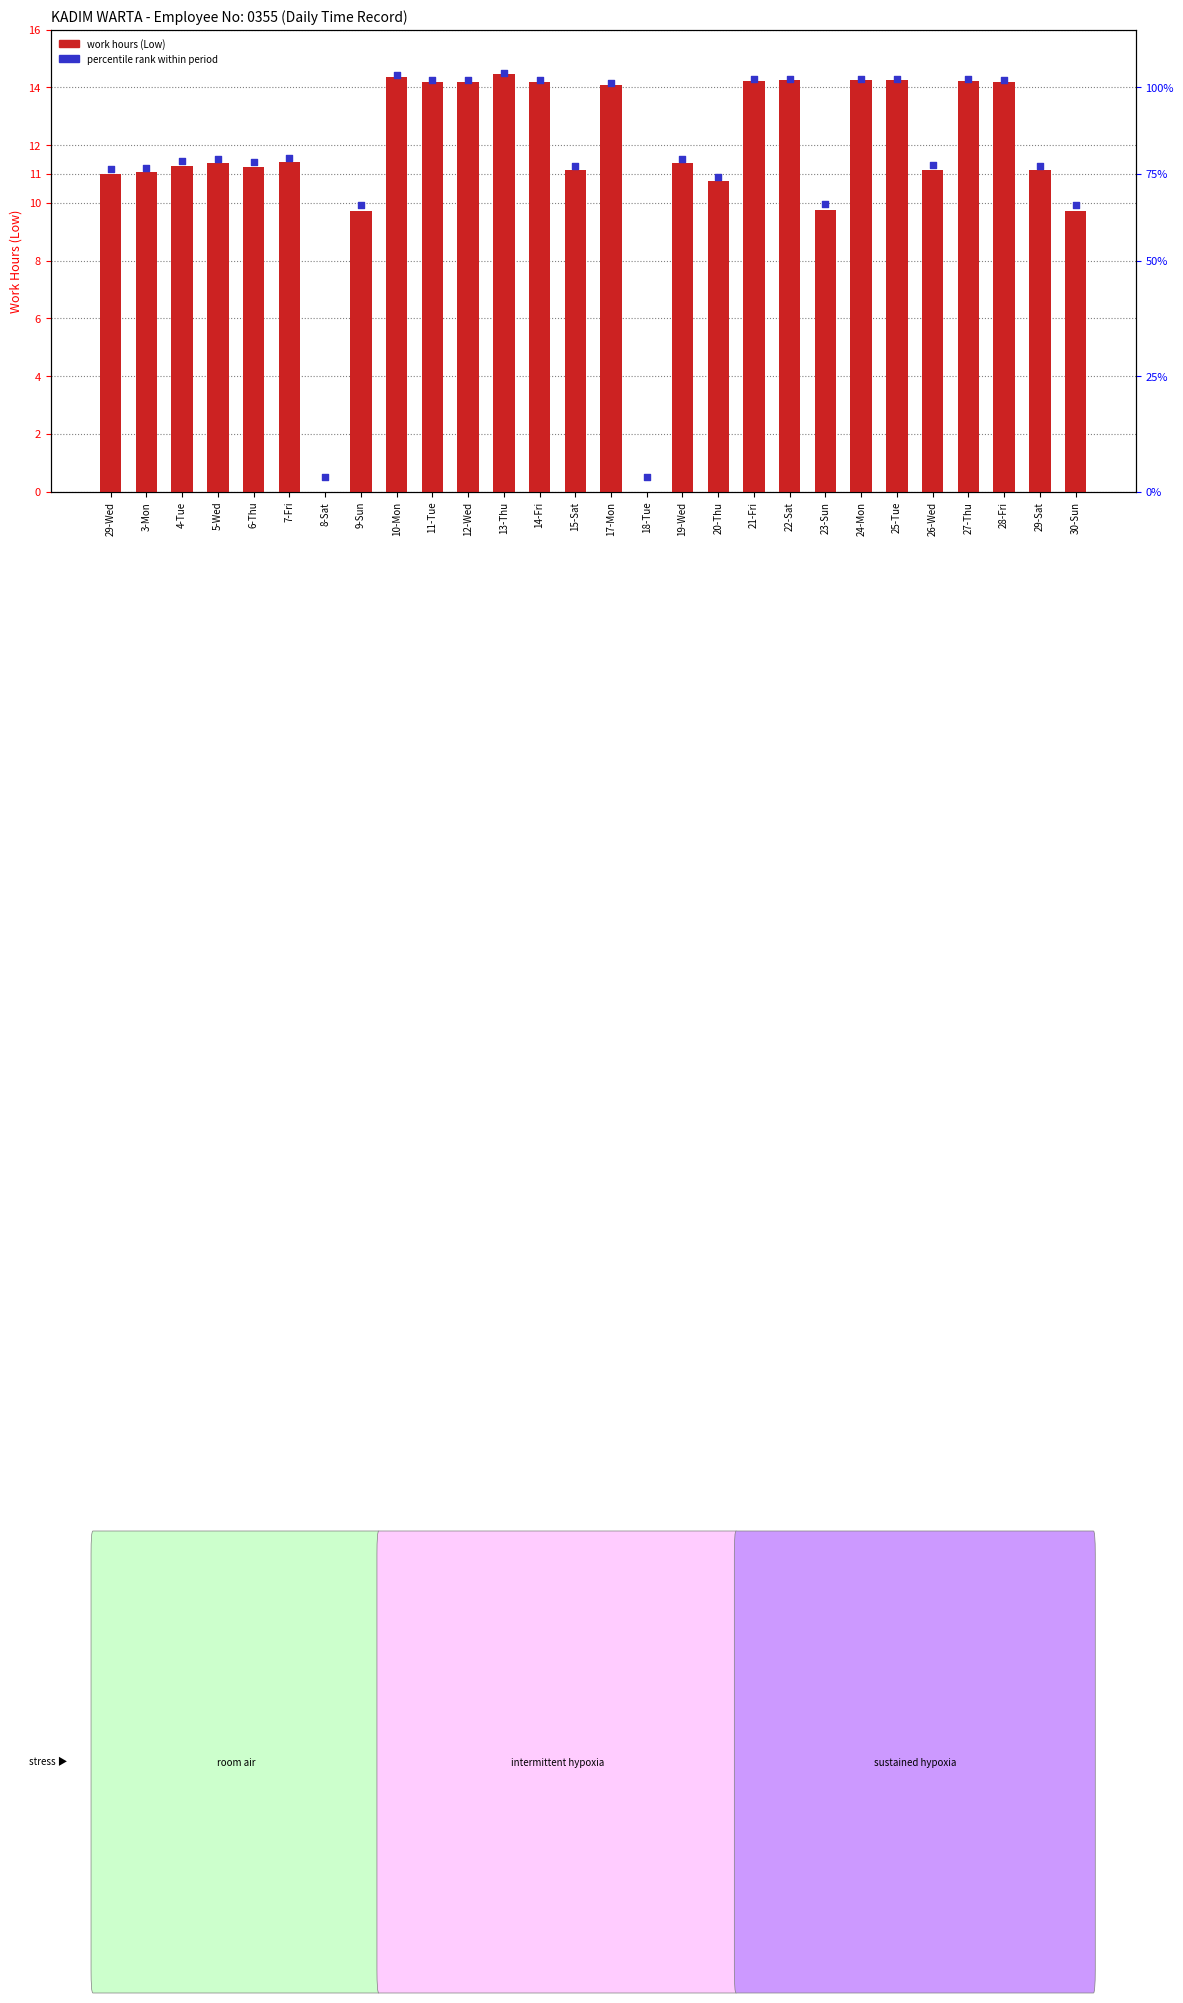

Which series reaches the minimum Y coordinate?

work hours (Low)